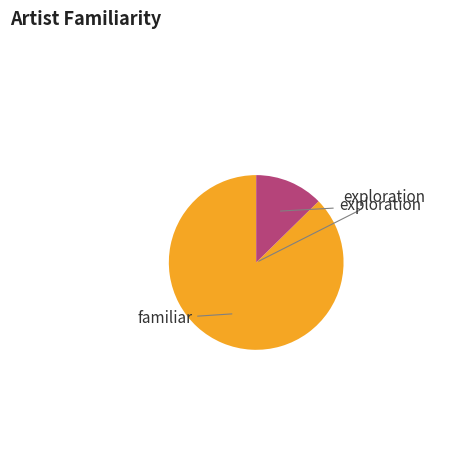

Does any single category account for the majority?

Yes